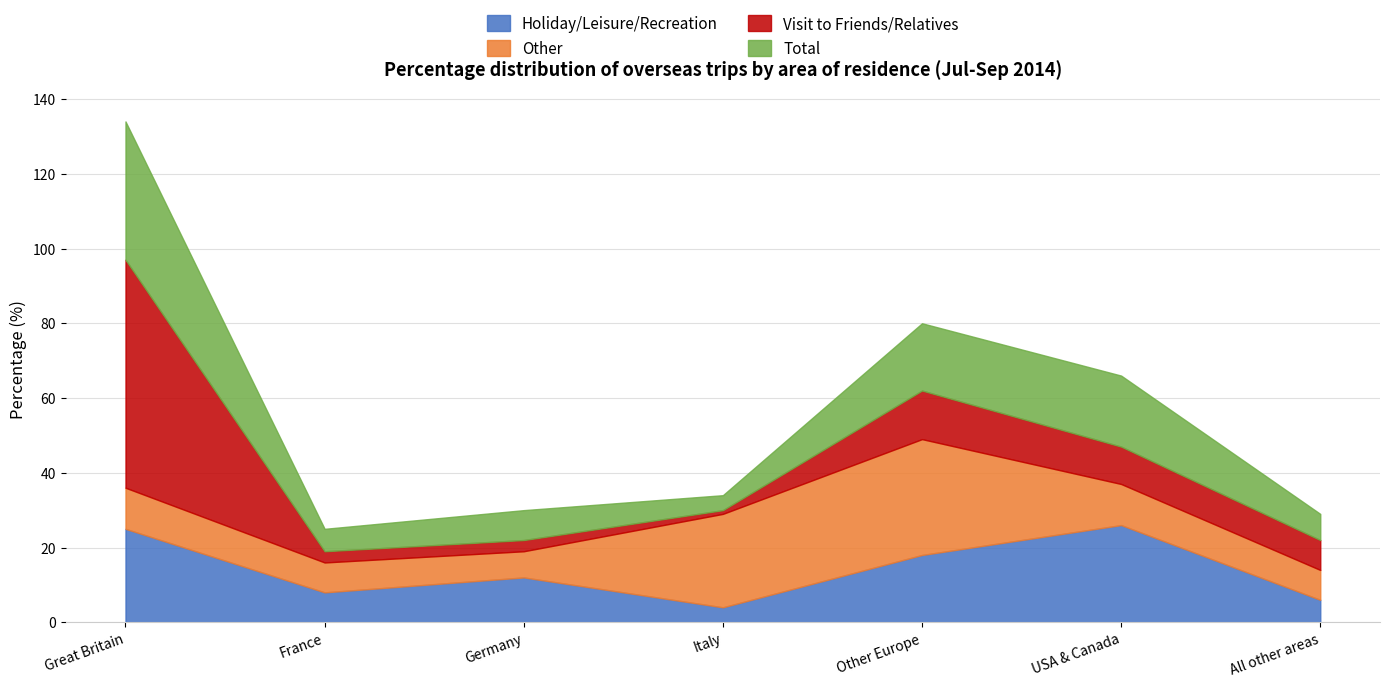

Reading left to right, extract all data points from this chart.

Holiday/Leisure/Recreation: 25	8	12	4	18	26	6
Other: 11	8	7	25	31	11	8
Visit to Friends/Relatives: 61	3	3	1	13	10	8
Total: 37	6	8	4	18	19	7